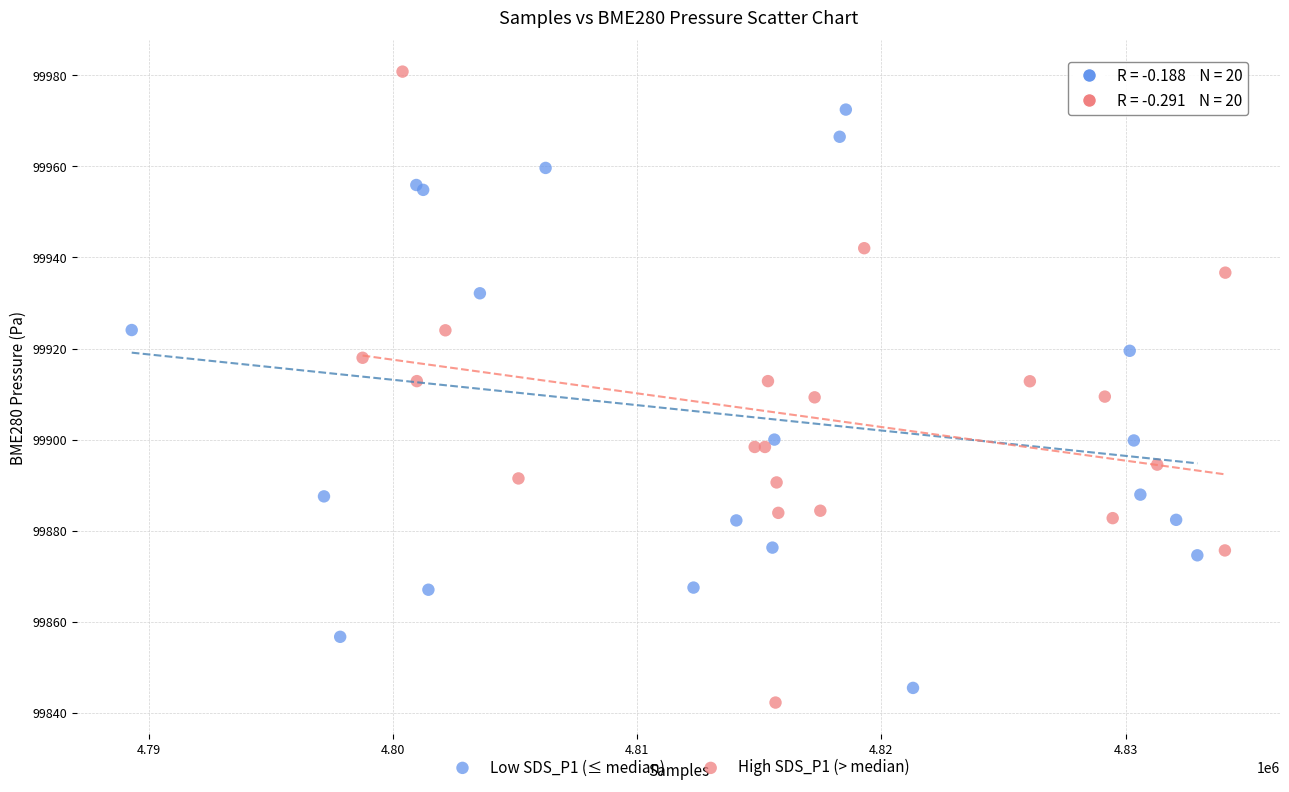

Which series reaches the minimum Y coordinate?

High SDS_P1 (> median)